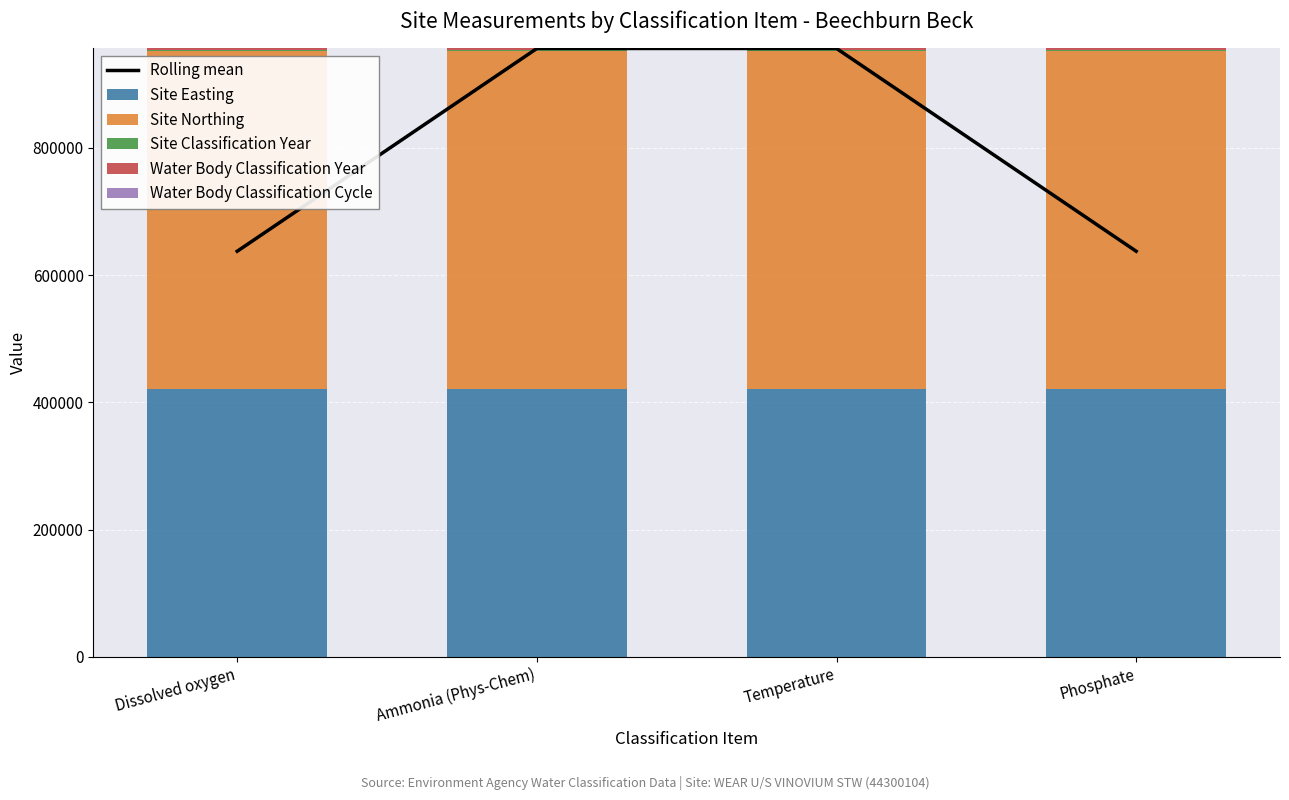

Does the chart contain any negative values?

No